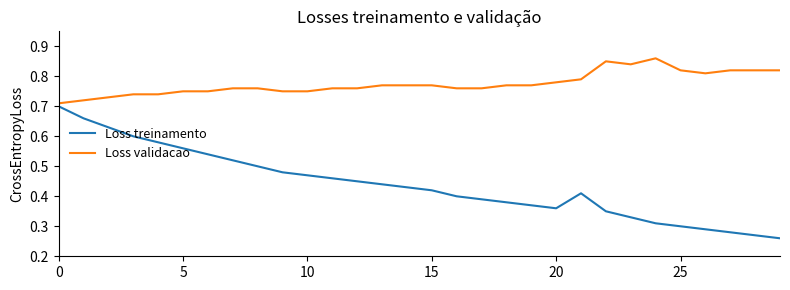

Which series has the largest total across all categories?

Loss validacao